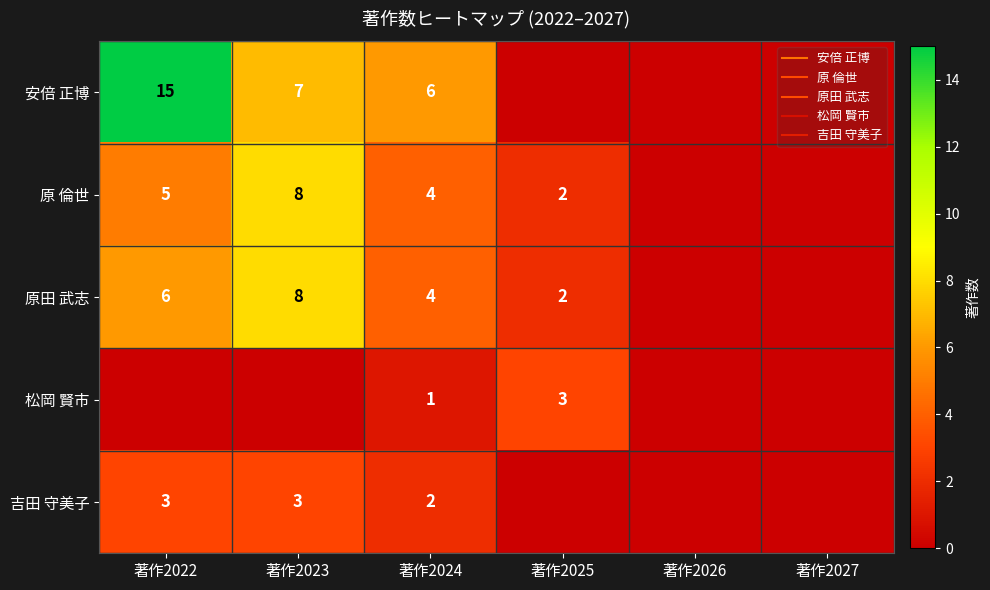

Which has a higher value, 著作2026 or 著作2027?

著作2026